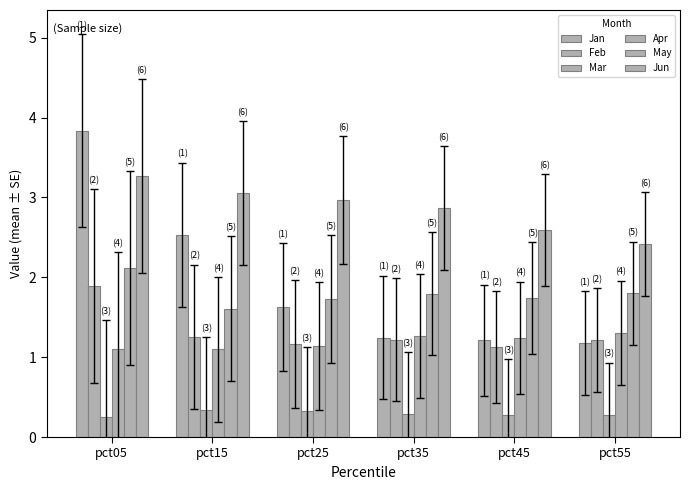

Reading left to right, what are all the values shown in this chart?

Jan: pct05=3.8	pct15=2.5	pct25=1.6	pct35=1.2	pct45=1.2	pct55=1.2
Feb: pct05=1.9	pct15=1.3	pct25=1.2	pct35=1.2	pct45=1.1	pct55=1.2
Mar: pct05=0.3	pct15=0.3	pct25=0.3	pct35=0.3	pct45=0.3	pct55=0.3
Apr: pct05=1.1	pct15=1.1	pct25=1.1	pct35=1.3	pct45=1.2	pct55=1.3
May: pct05=2.1	pct15=1.6	pct25=1.7	pct35=1.8	pct45=1.7	pct55=1.8
Jun: pct05=3.3	pct15=3.1	pct25=3.0	pct35=2.9	pct45=2.6	pct55=2.4